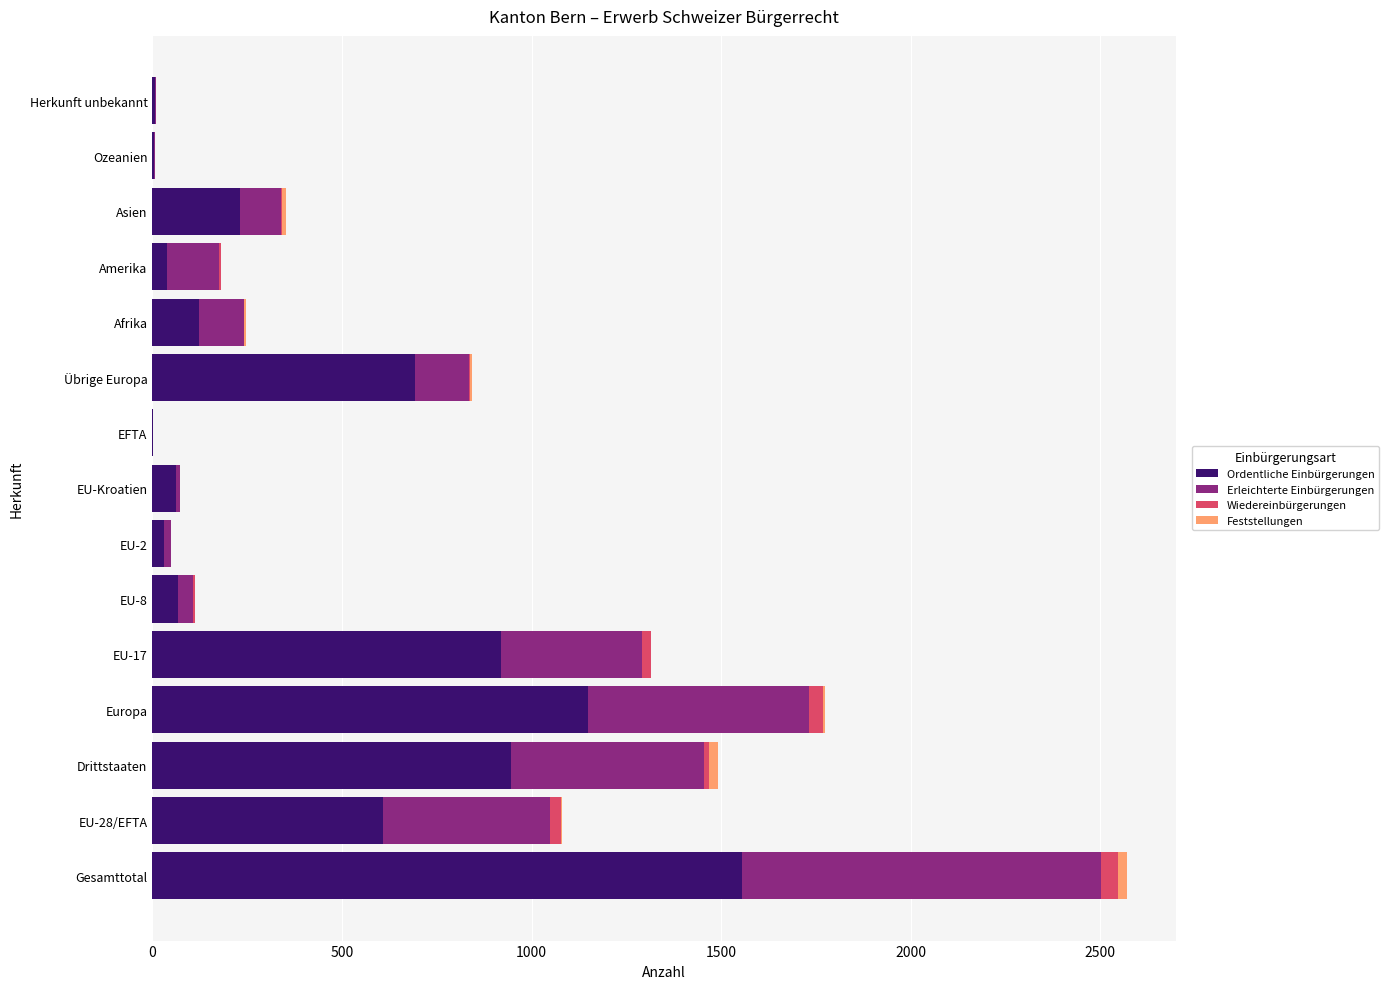

How many distinct data groups are displayed?

4